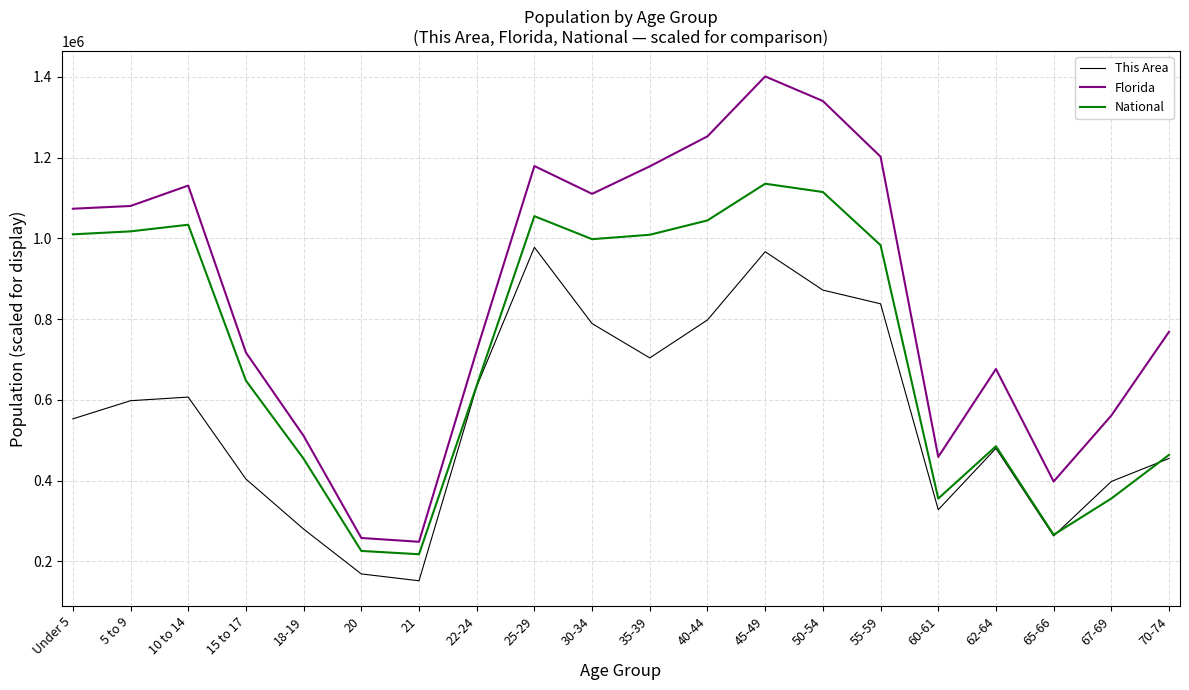

What is the spread (max minus min) of values at 22-24?

89126.0